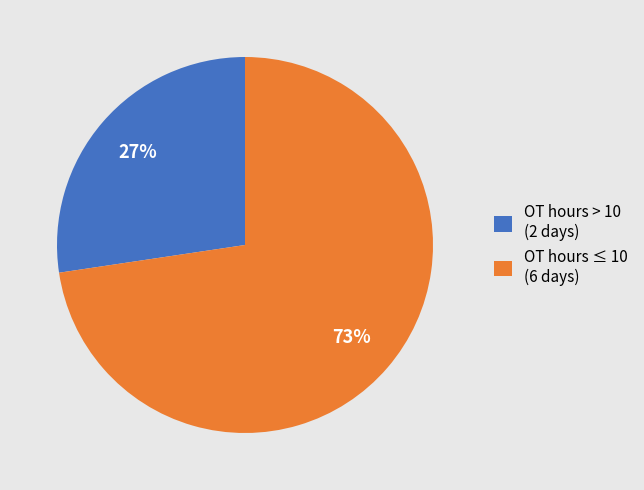

To the nearest percent, what is the average slice percentage?

50%